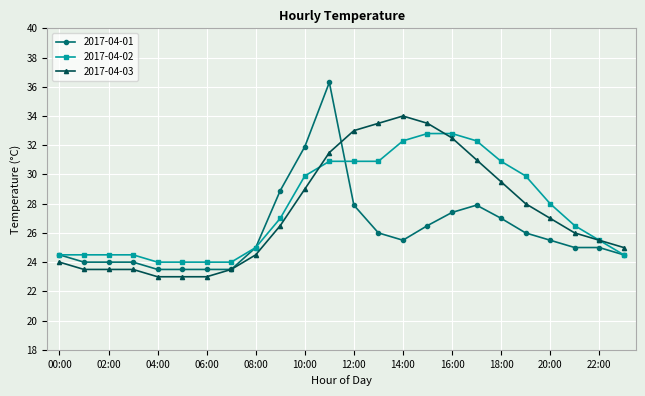

What is the value of the 2017-04-02 point at the 14th from the left?

30.9